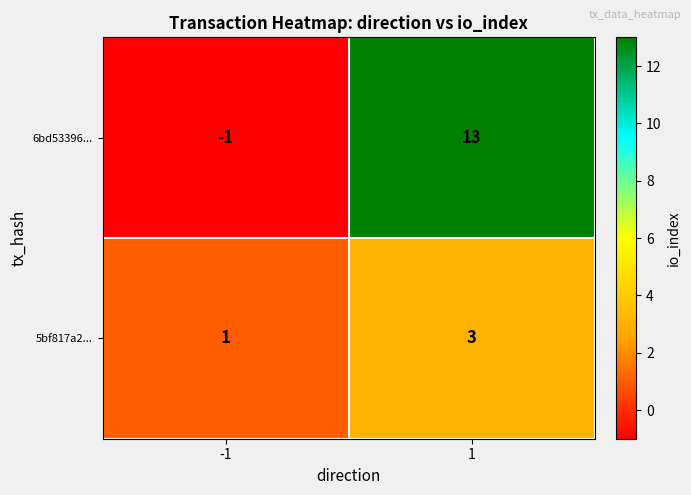

What is the difference between the 6bd53396... values at -1 and 1?

14